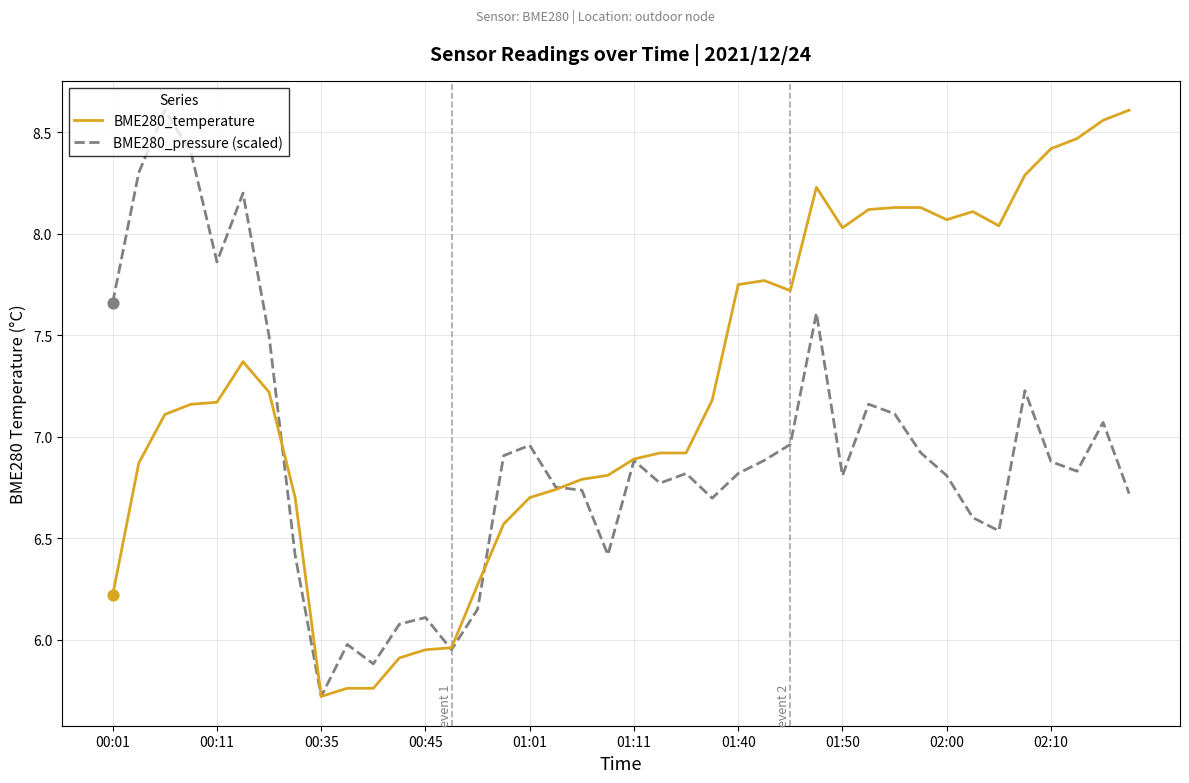

Which series has the largest total across all categories?

BME280_temperature